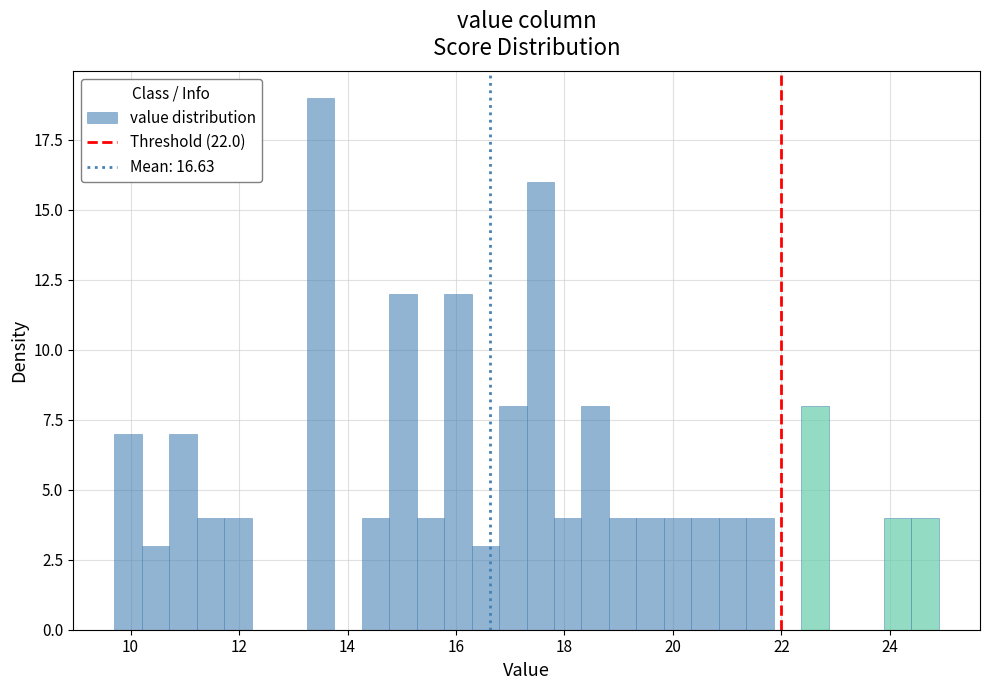

Around what value on the x-axis is the tallest bar? Give the approximate position of its centre, as read against the axis.

13.6